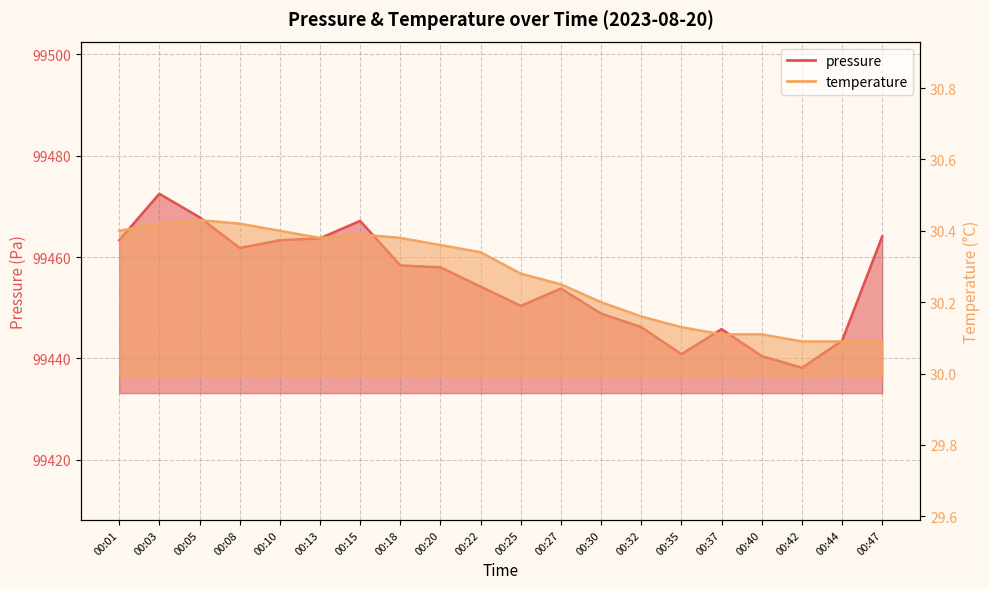

Count the temperature values in the range 30 to 31.

20